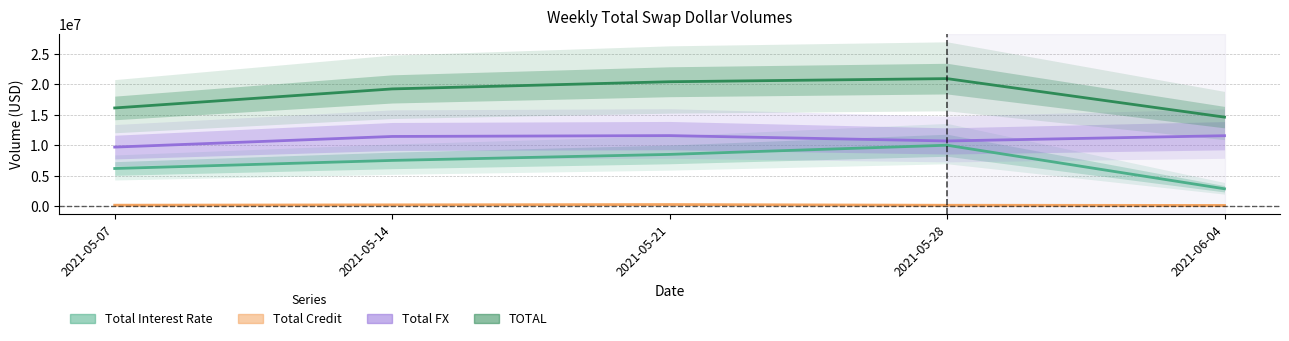

At how many categories does at least one series exceed 6250378?

5